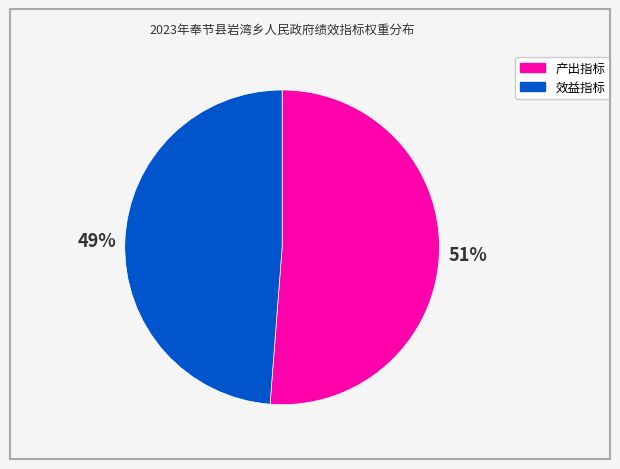

Does any single category account for the majority?

Yes